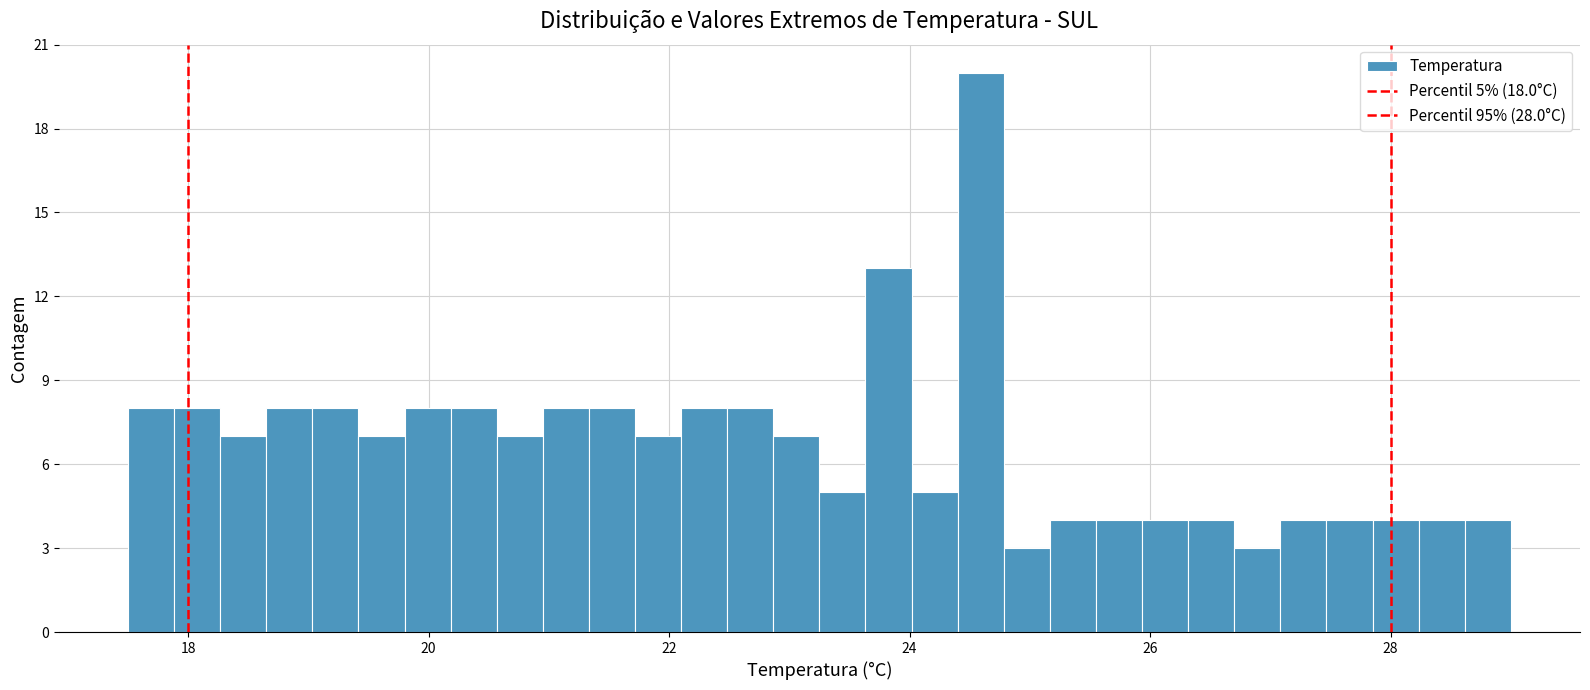

Around what value on the x-axis is the tallest bar? Give the approximate position of its centre, as read against the axis.

24.6